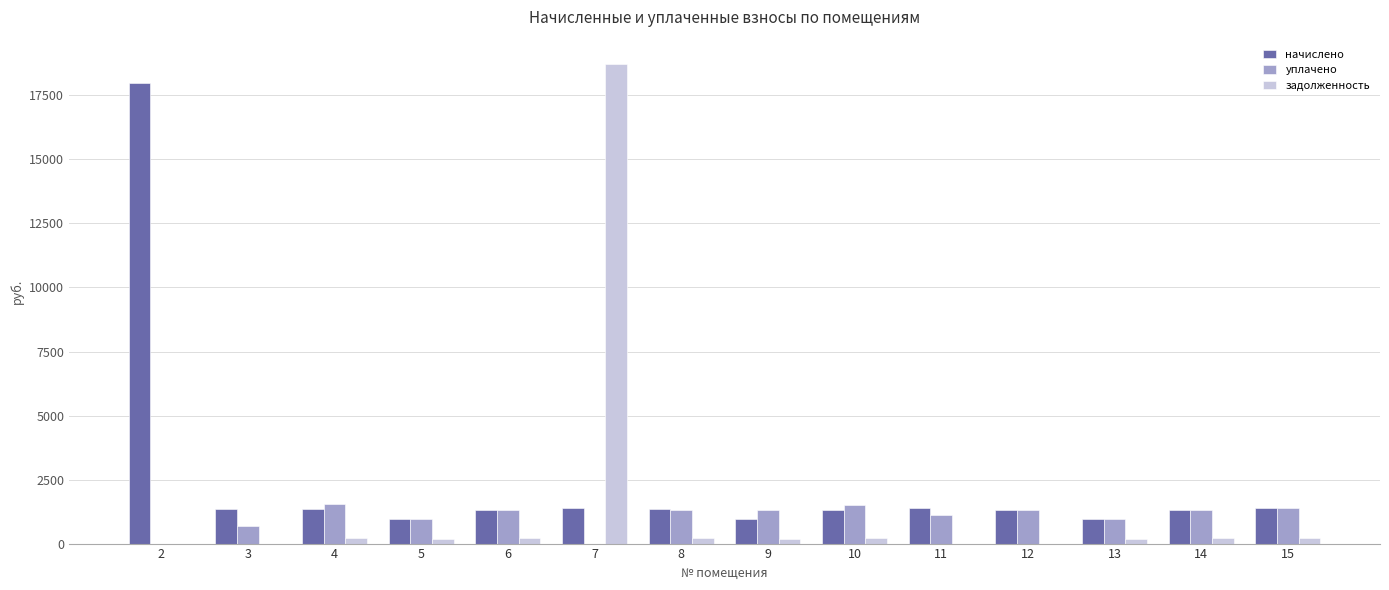

Count the number of data series in this chart.

3